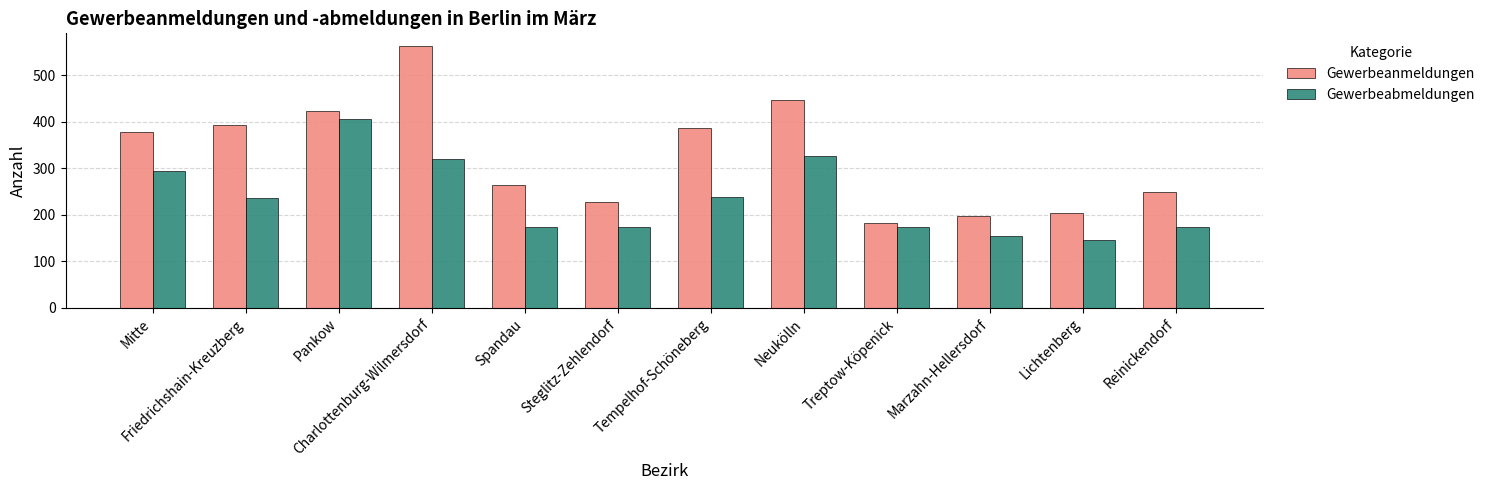

What is the difference between the Gewerbeanmeldungen values at Reinickendorf and Steglitz-Zehlendorf?

22